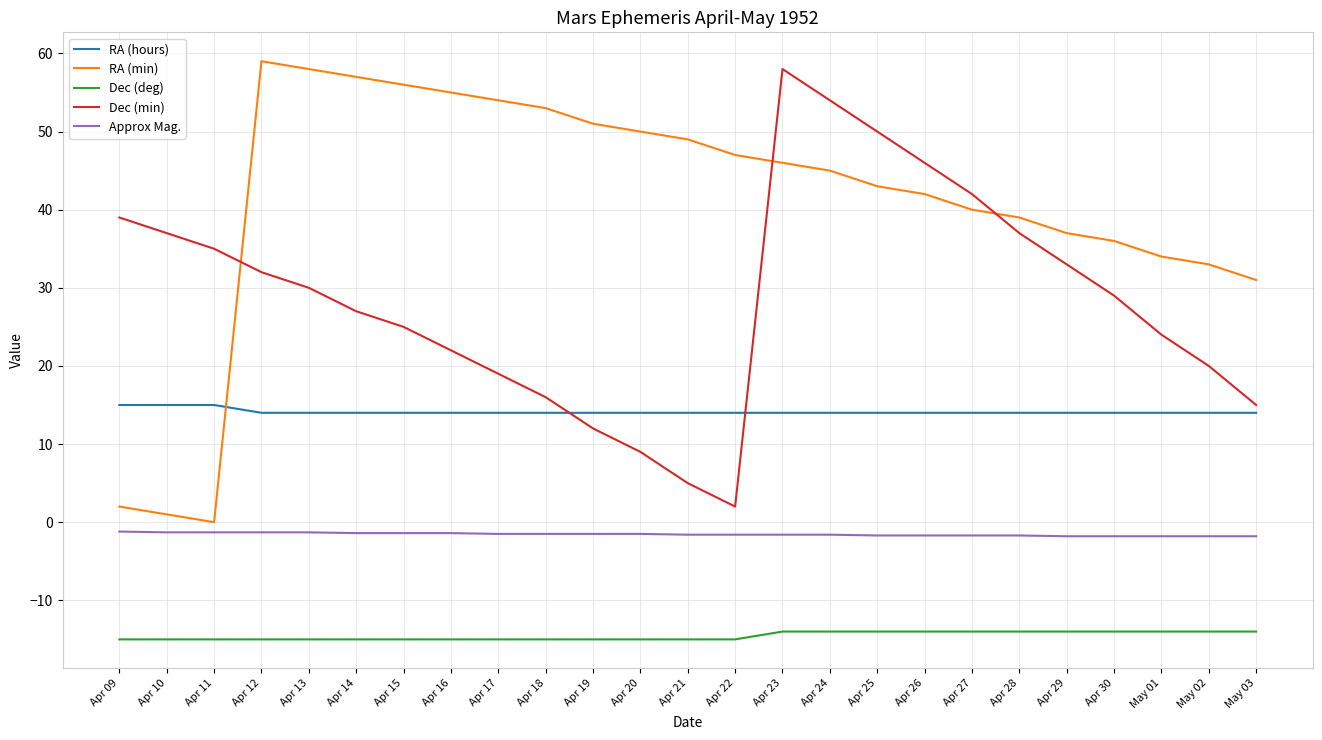

What is the average value of the Dec (deg) series?

-14.6